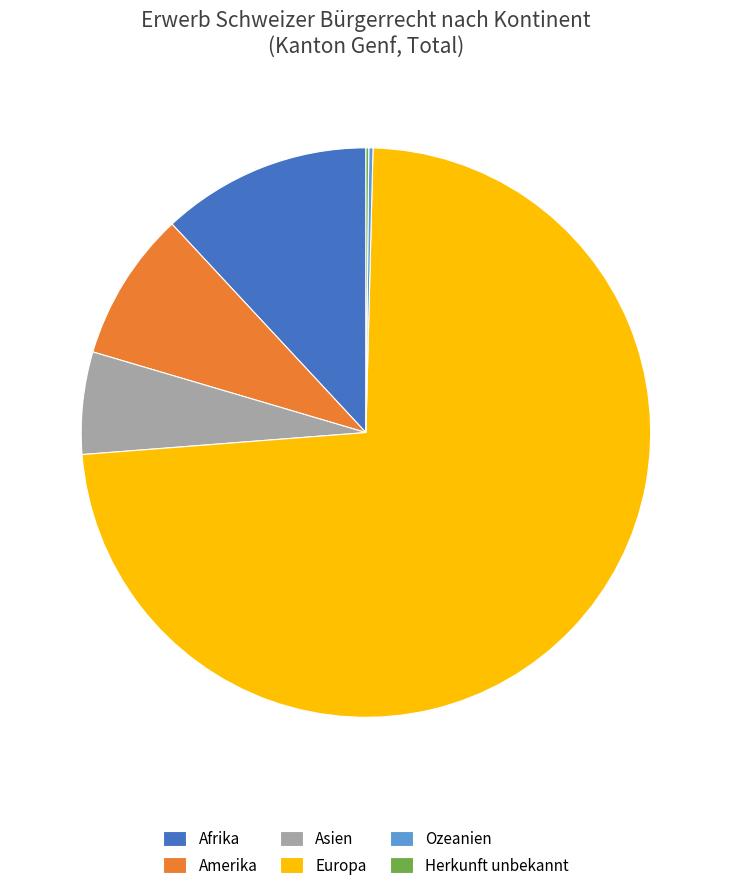

True or false: Europa accounts for 79% of the total.

False